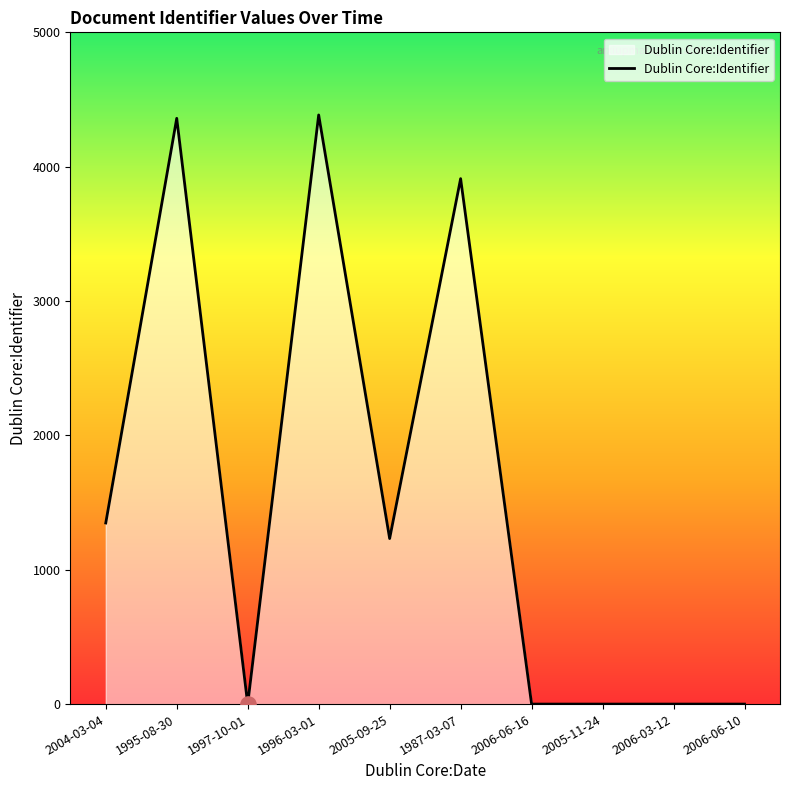

Between 2004-03-04 and 1987-03-07, which is larger?

1987-03-07